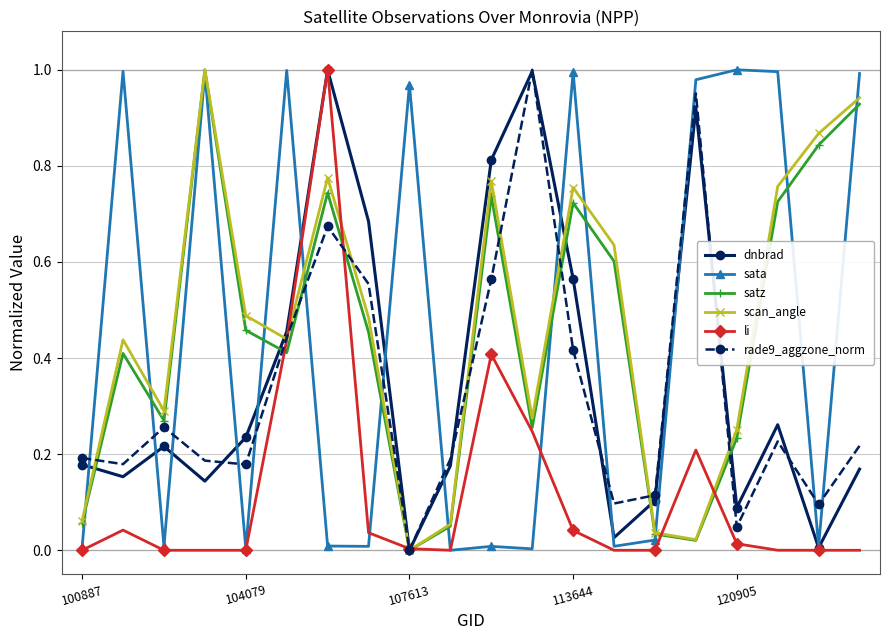

What are all the series names shown in the legend?

dnbrad, sata, satz, scan_angle, li, rade9_aggzone_norm